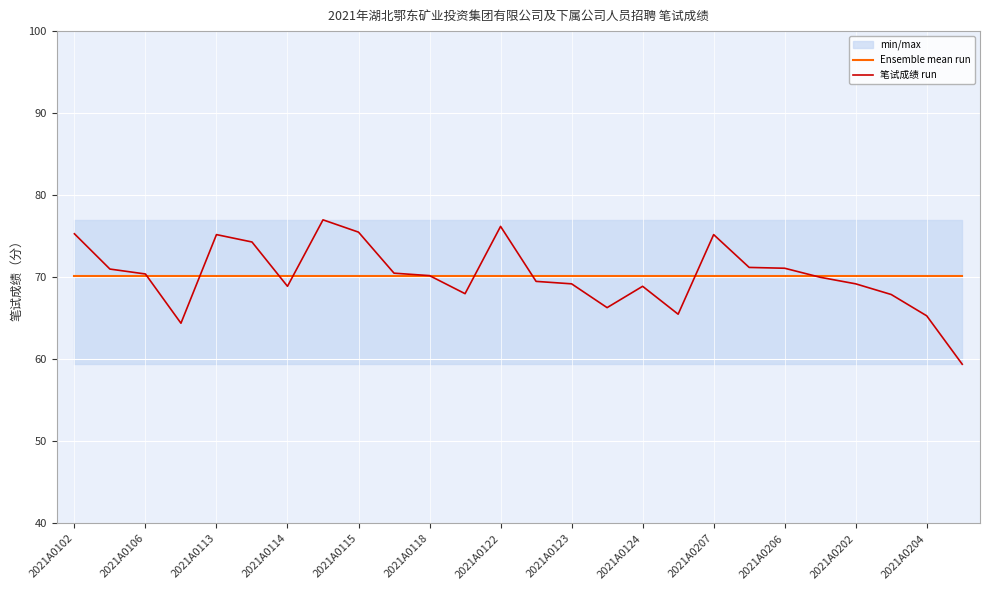

What is the highest value of the Ensemble mean run series?

70.2